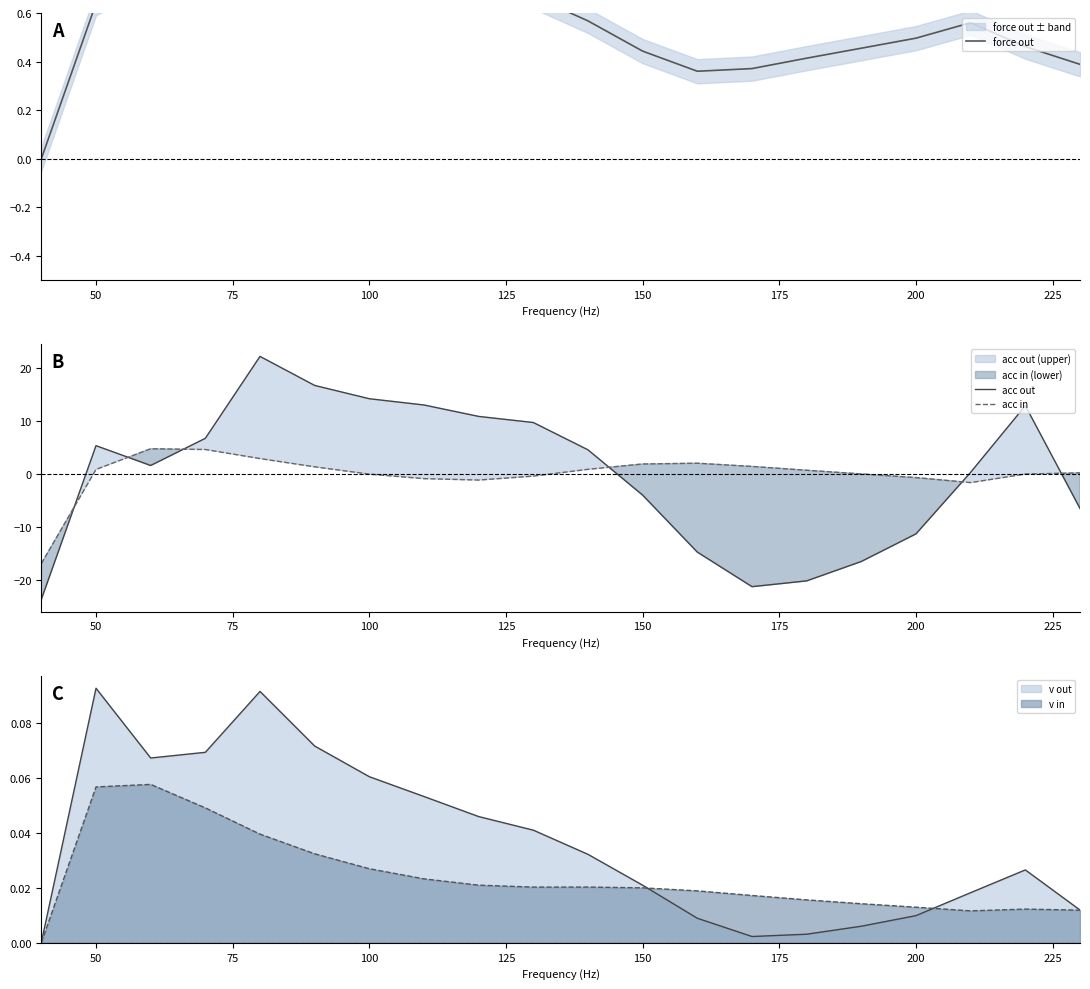

Which series has the largest range (max minus min)?

acc out